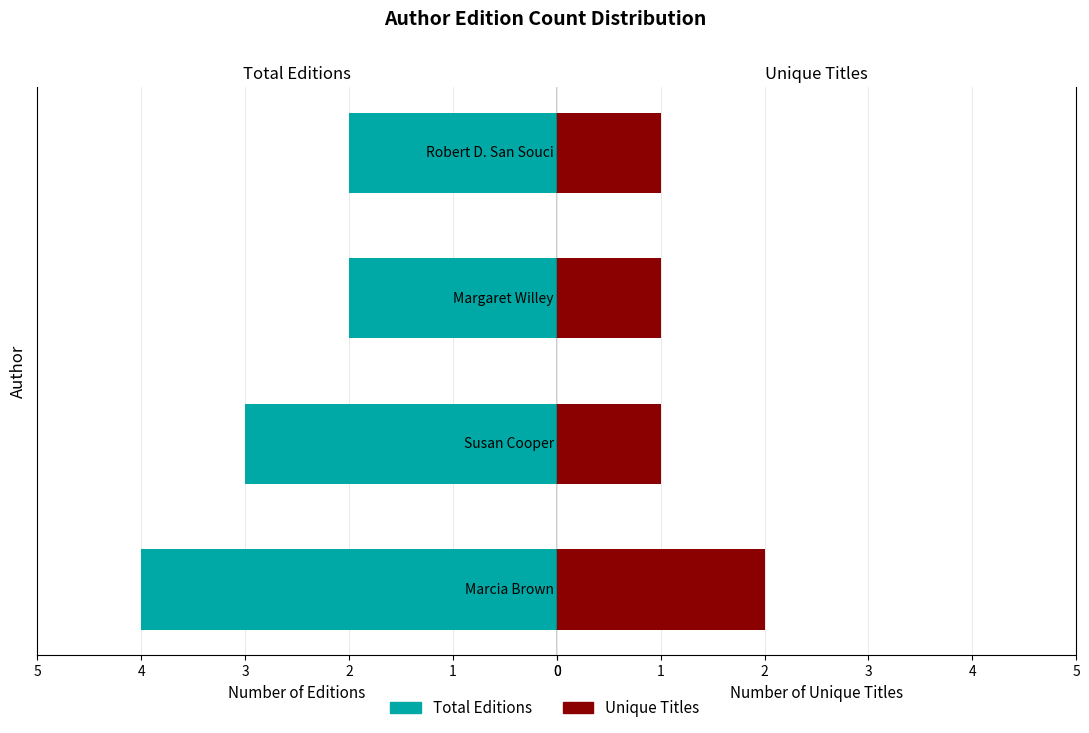

List the labels in order of Unique Titles value, largest first.

0, 1, 2, 3